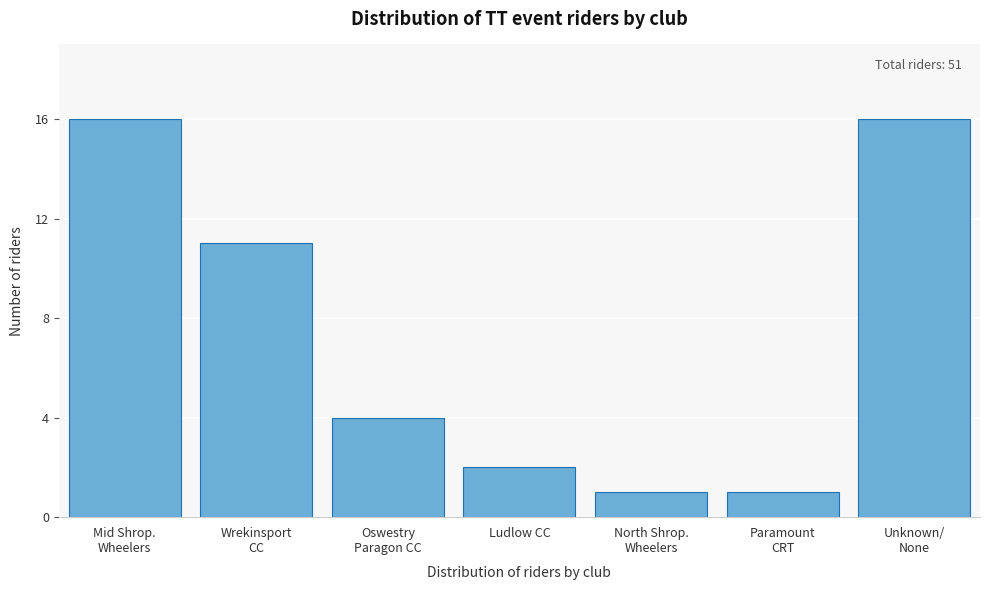

Reading left to right, extract all data points from this chart.

16	11	4	2	1	1	16